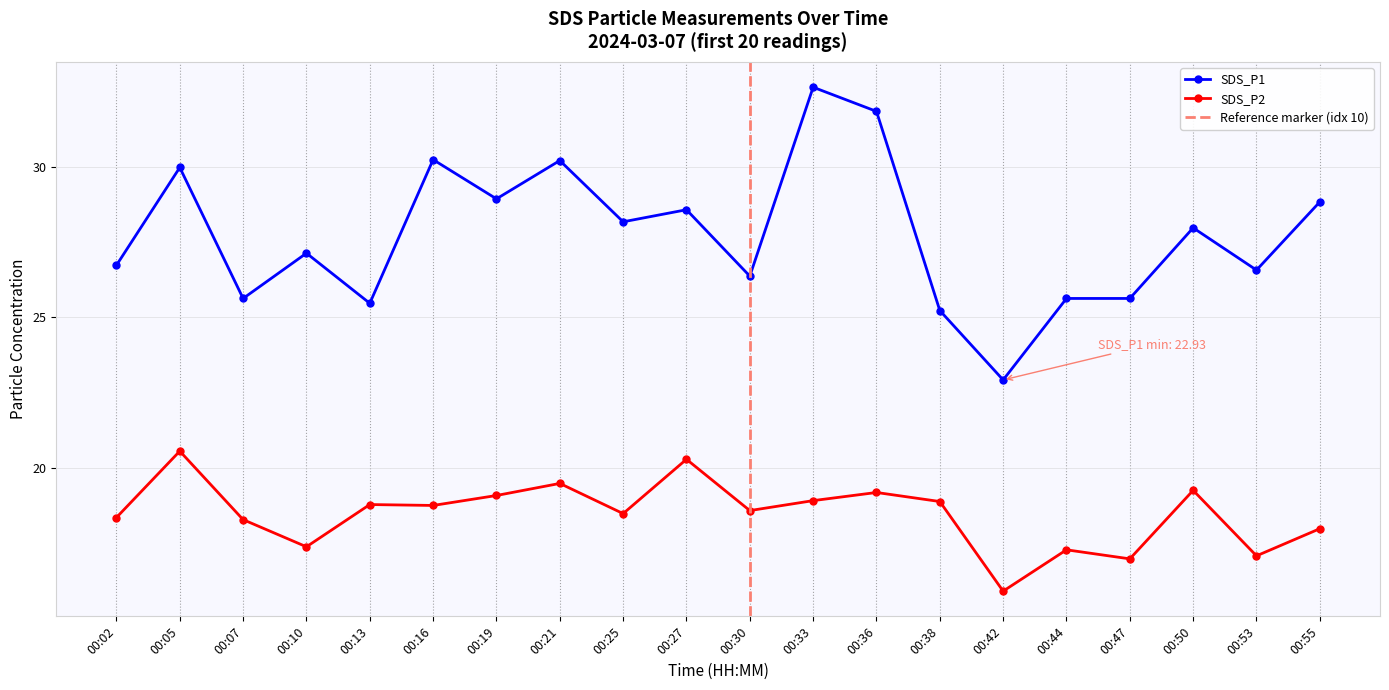

True or false: SDS_P1 and SDS_P2 cross at least once.

False